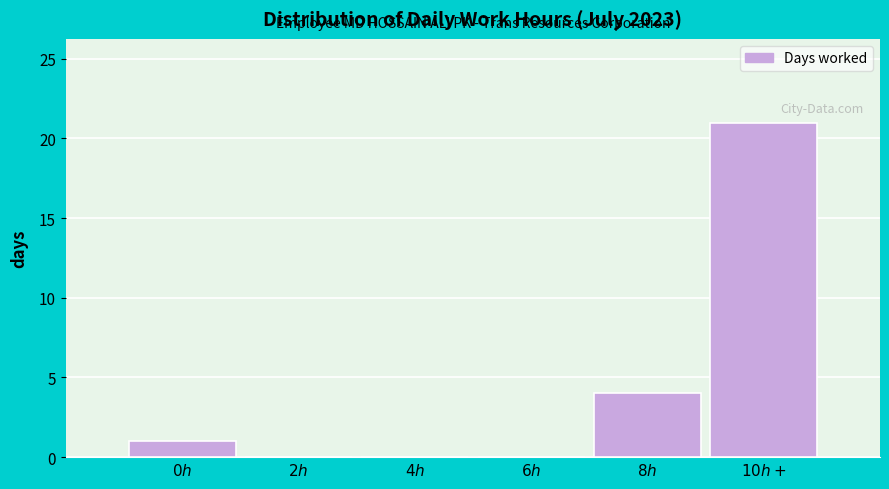

What is the maximum value shown in the chart?

21